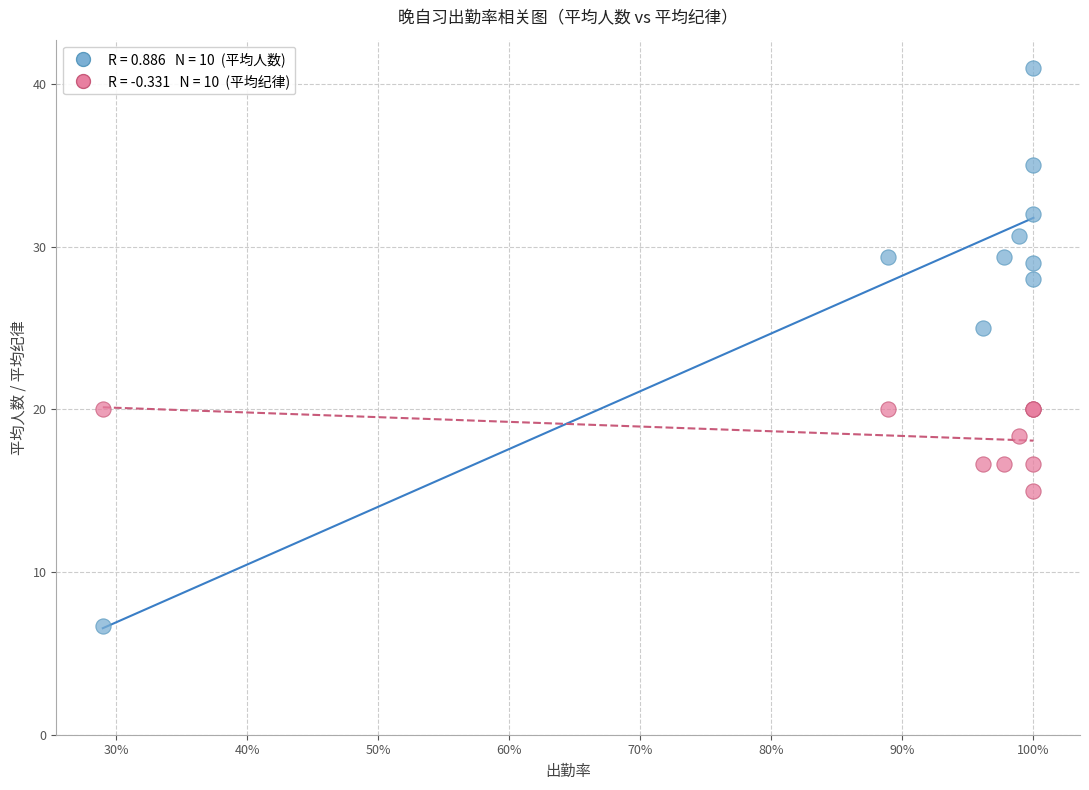

Across all series, what Y value is closest to 23?

25.0